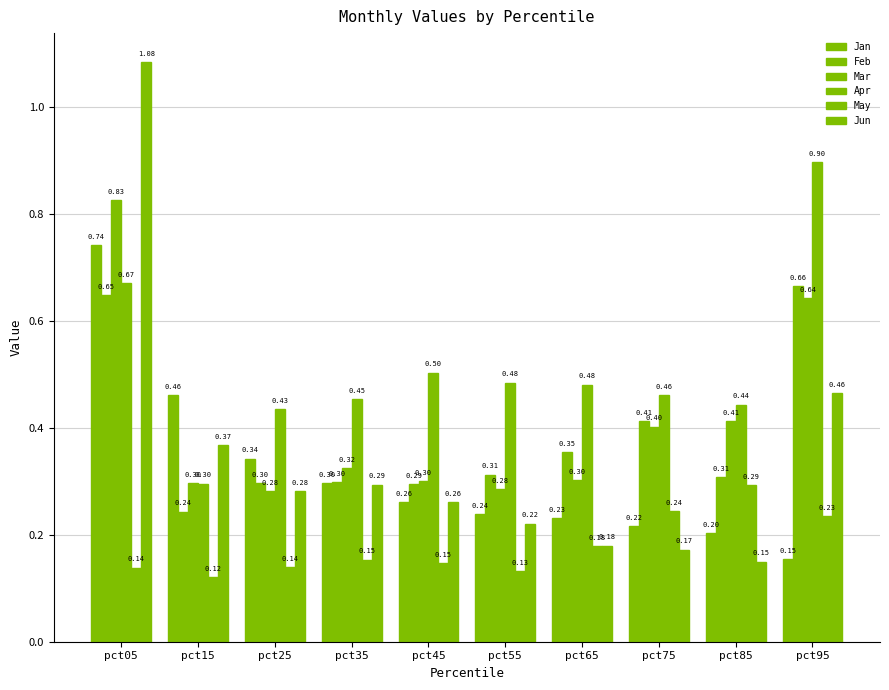

The value of Jun at pct15 is 0.4. True or false?

True